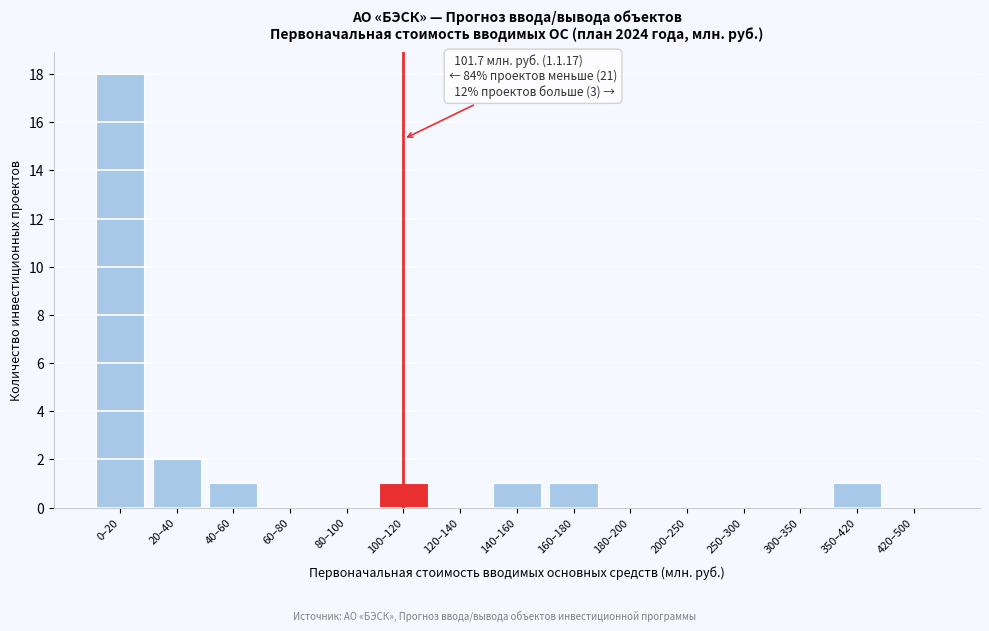

Reading right to left, transcribe all the data shown in this chart.

420–500=0	350–420=1	300–350=0	250–300=0	200–250=0	180–200=0	160–180=1	140–160=1	120–140=0	100–120=1	80–100=0	60–80=0	40–60=1	20–40=2	0–20=18